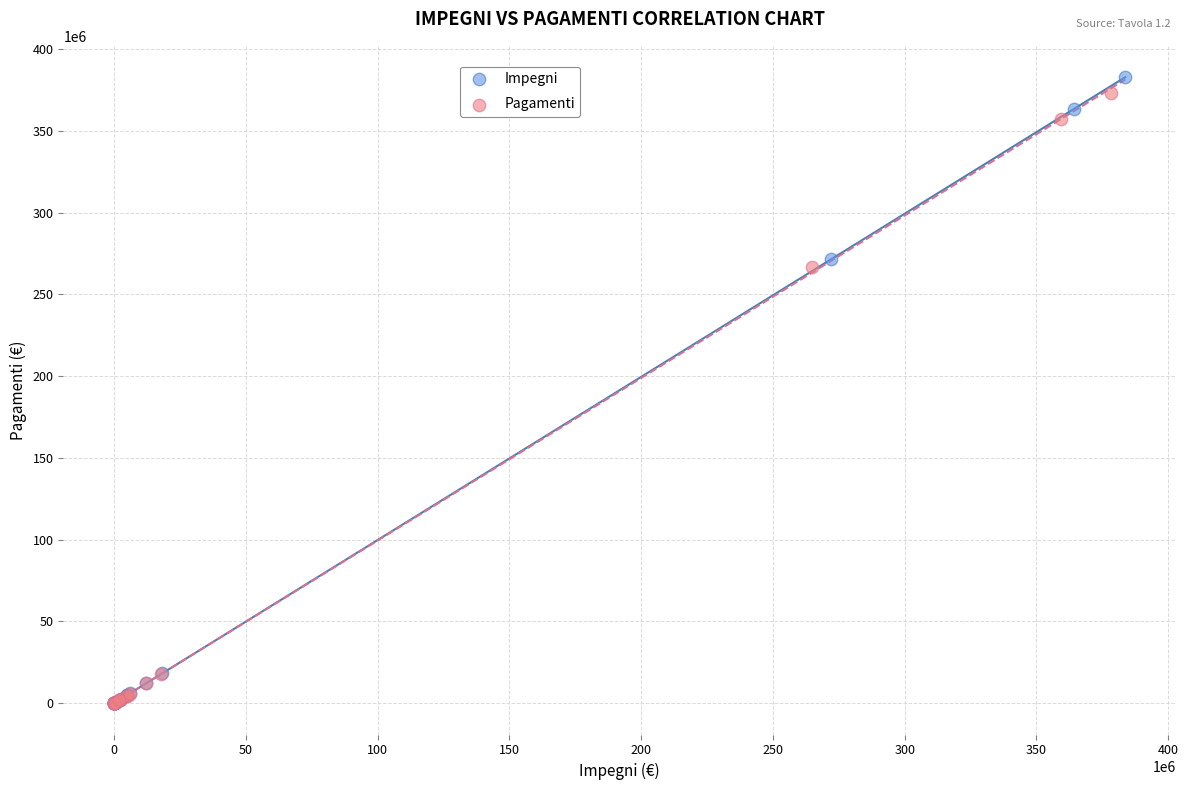

Which series has the largest Y range (max minus min)?

Impegni